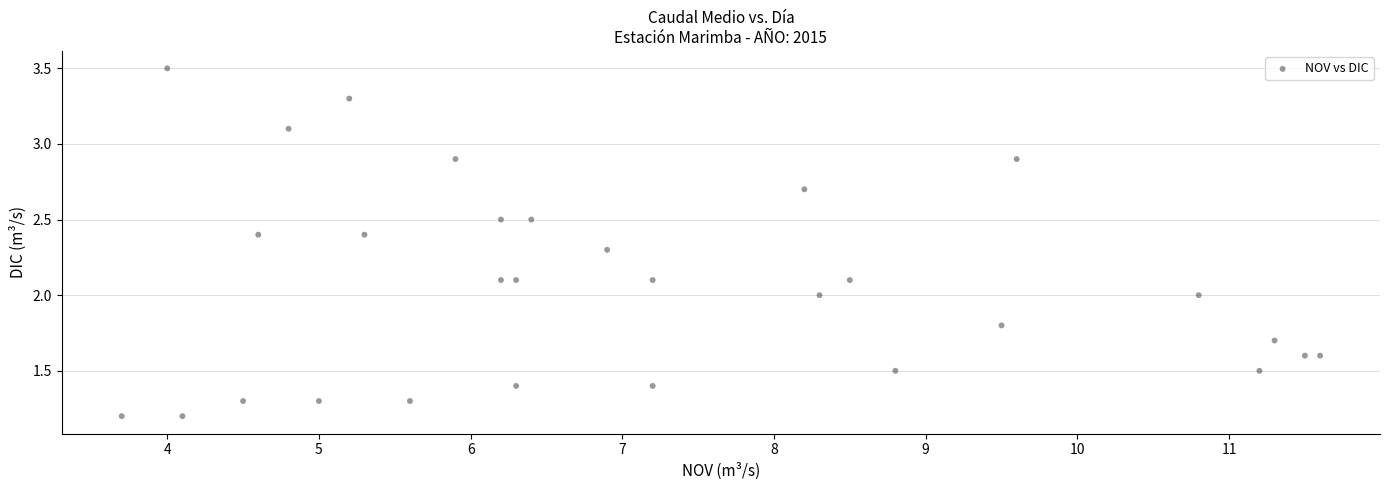

What is the range of X values (max minus min)?

7.9